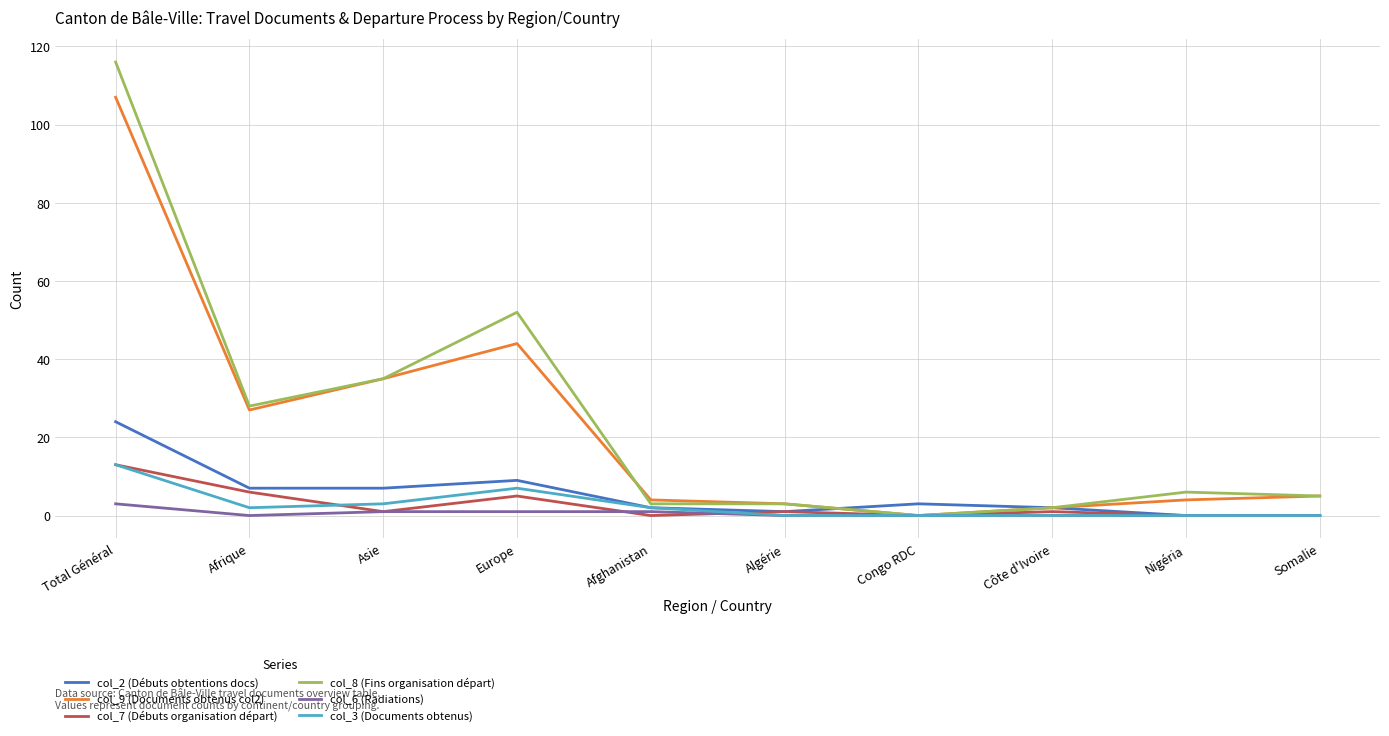

Reading right to left, list all the values displayed in this chart.

col_2 (Débuts obtentions docs): 0	0	2	3	1	2	9	7	7	24
col_9 (Documents obtenus col2): 5	4	2	0	3	4	44	35	27	107
col_7 (Débuts organisation départ): 0	0	1	0	1	0	5	1	6	13
col_8 (Fins organisation départ): 5	6	2	0	3	3	52	35	28	116
col_6 (Radiations): 0	0	0	0	0	1	1	1	0	3
col_3 (Documents obtenus): 0	0	0	0	0	2	7	3	2	13